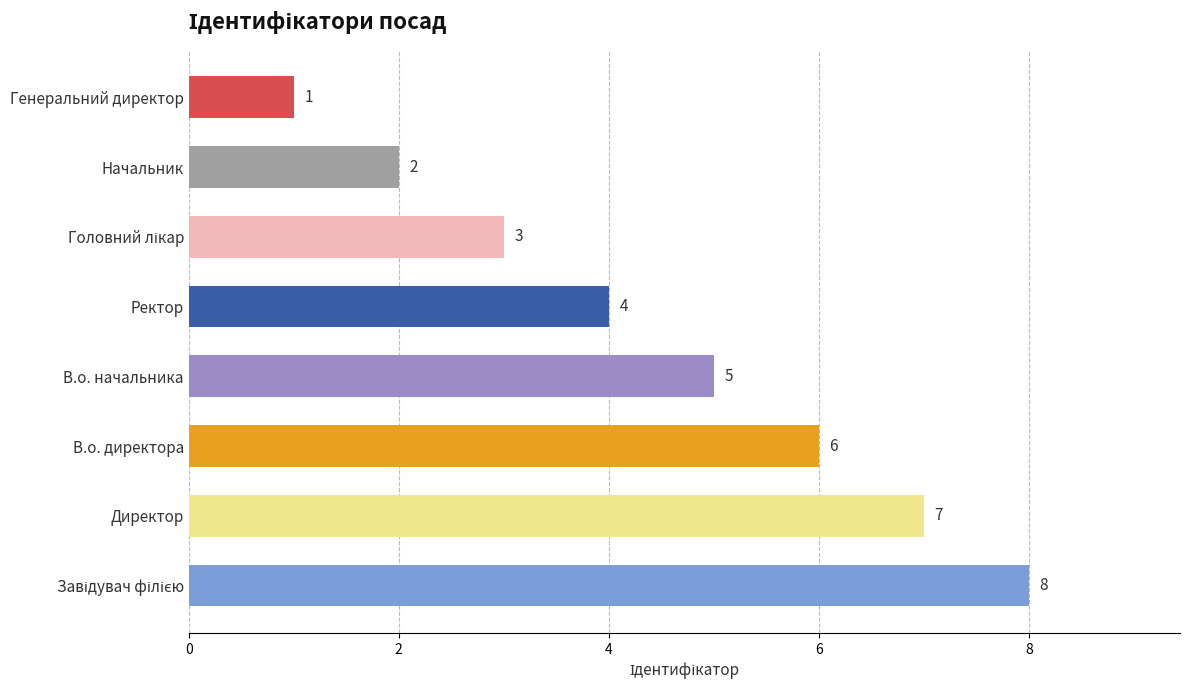

How many data points are less than 5?

4